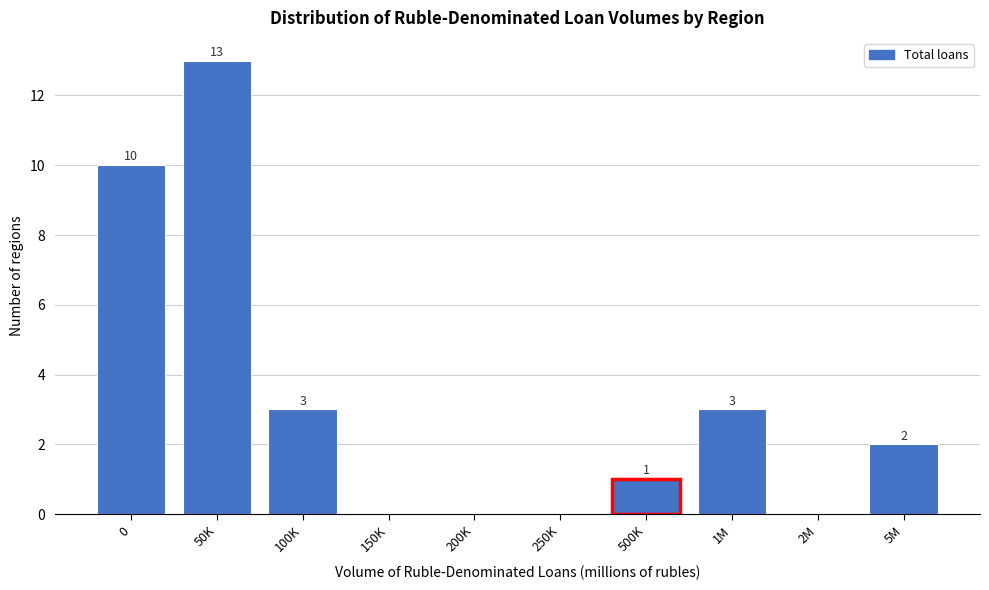

Reading left to right, what are all the values shown in this chart?

0=10	50K=13	100K=3	150K=0	200K=0	250K=0	500K=1	1M=3	2M=0	5M=2